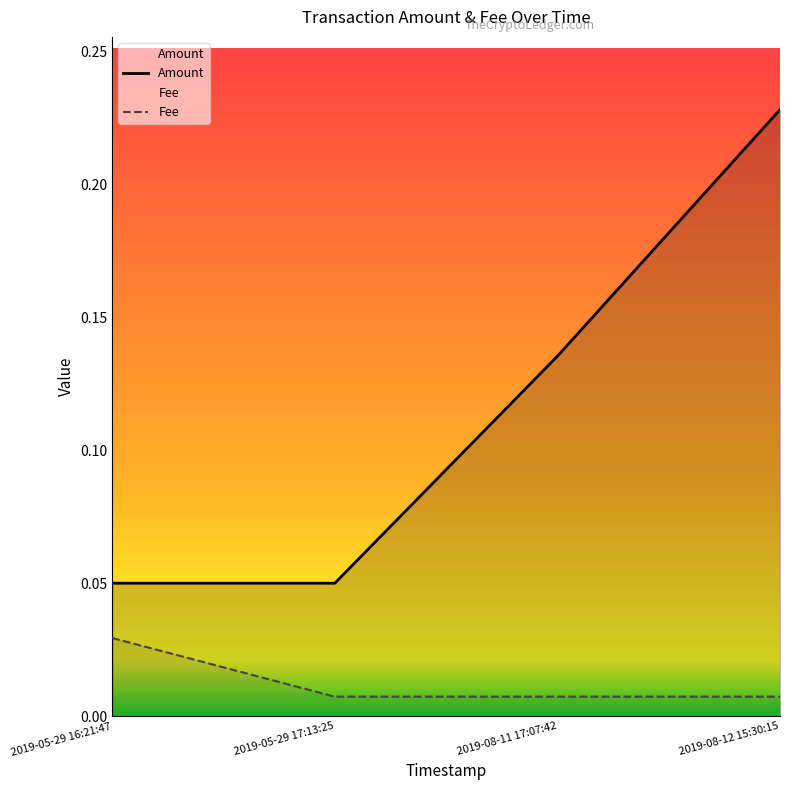

What is the label of the 1st point from the left?

2019-05-29 16:21:47